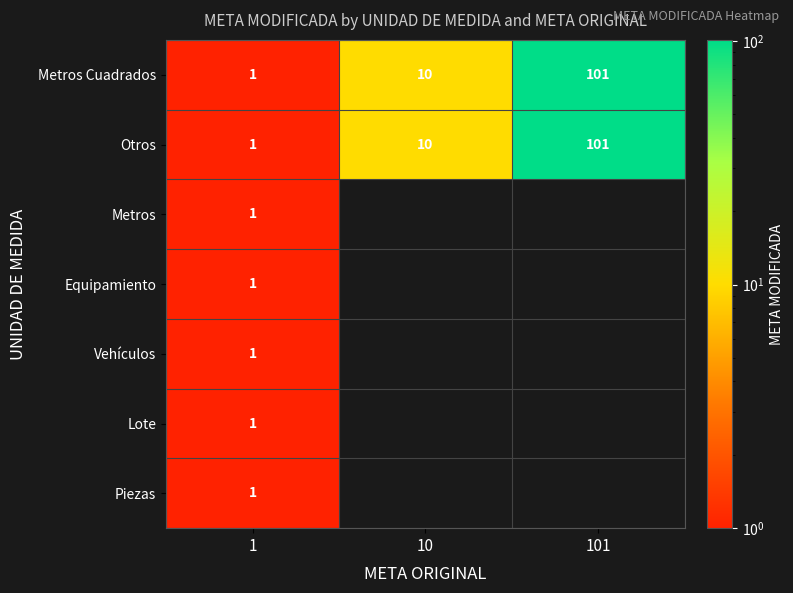

The Equipamiento series shows 0 at 1. True or false?

False